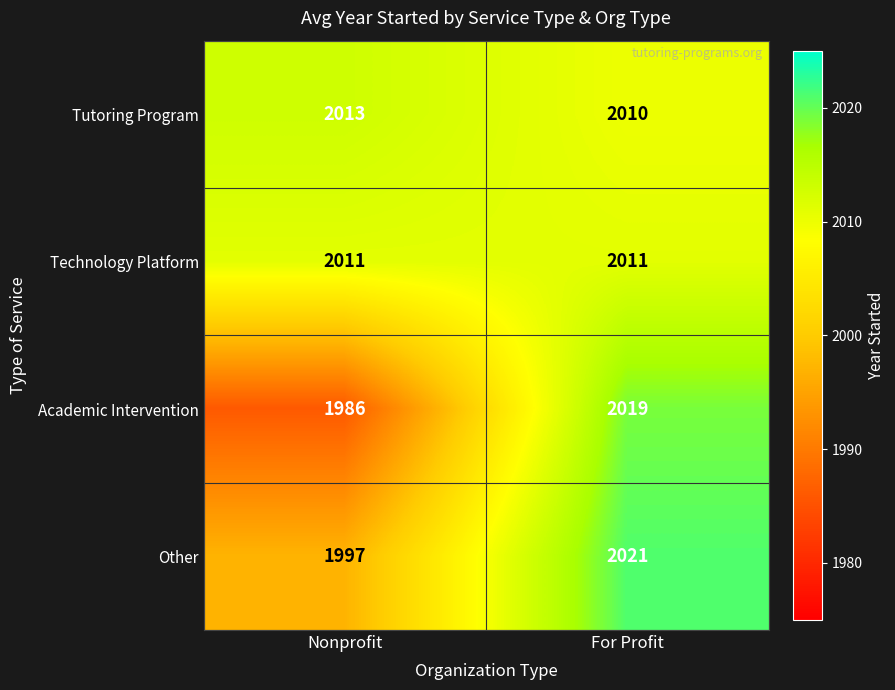

Is it true that Technology Platform equals 3161 at Nonprofit?

False